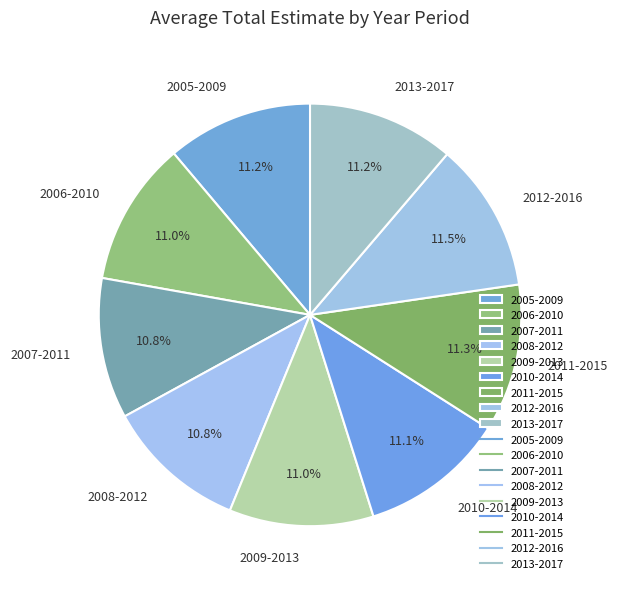

Approximately how many times larger is the value at 2012-2016 compared to 2010-2014?

1.0